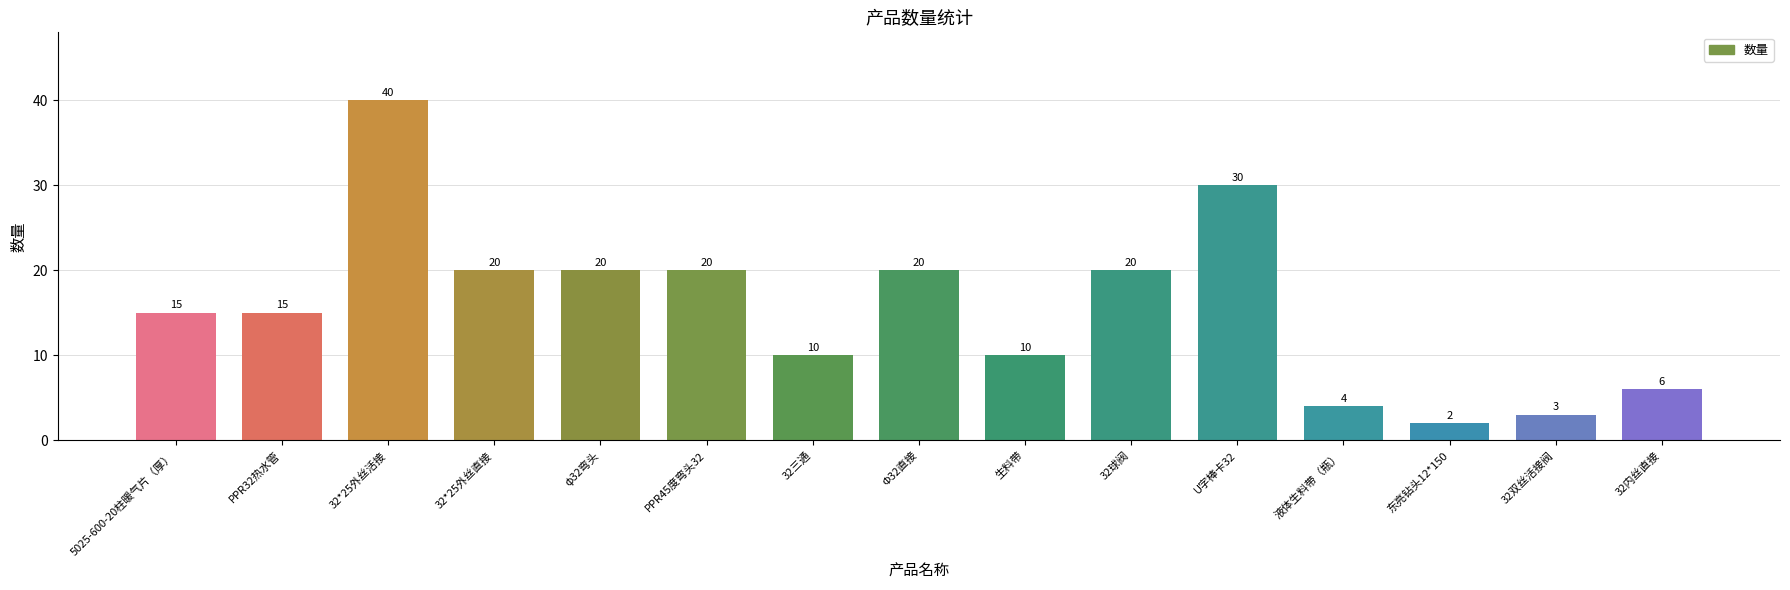

How many data points are less than 15?

6